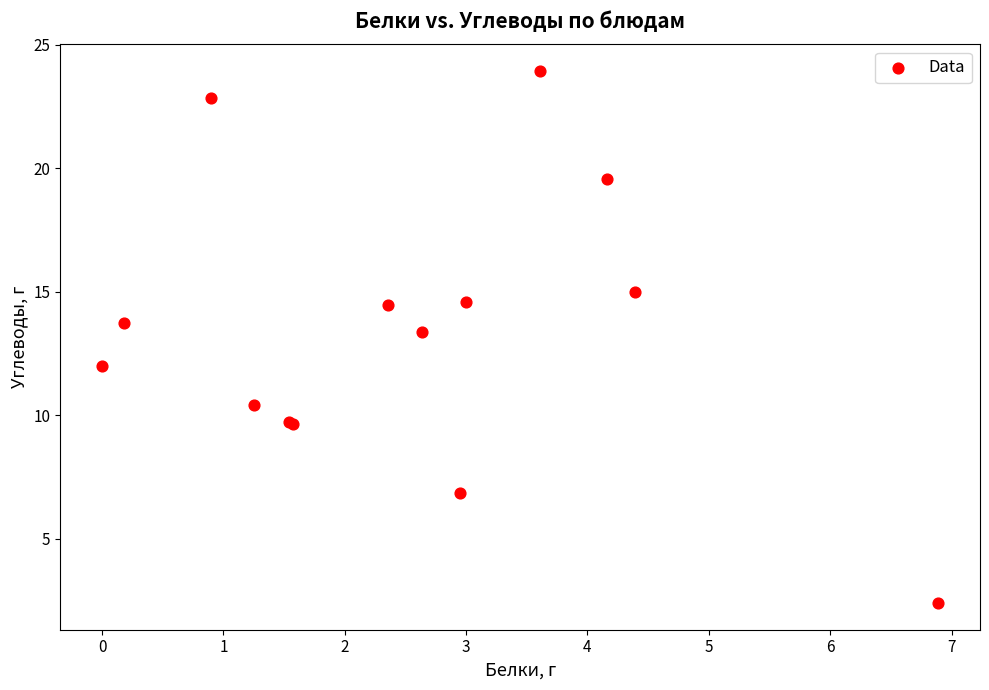

What Y value in the scatter plot is closest to 13?

13.4